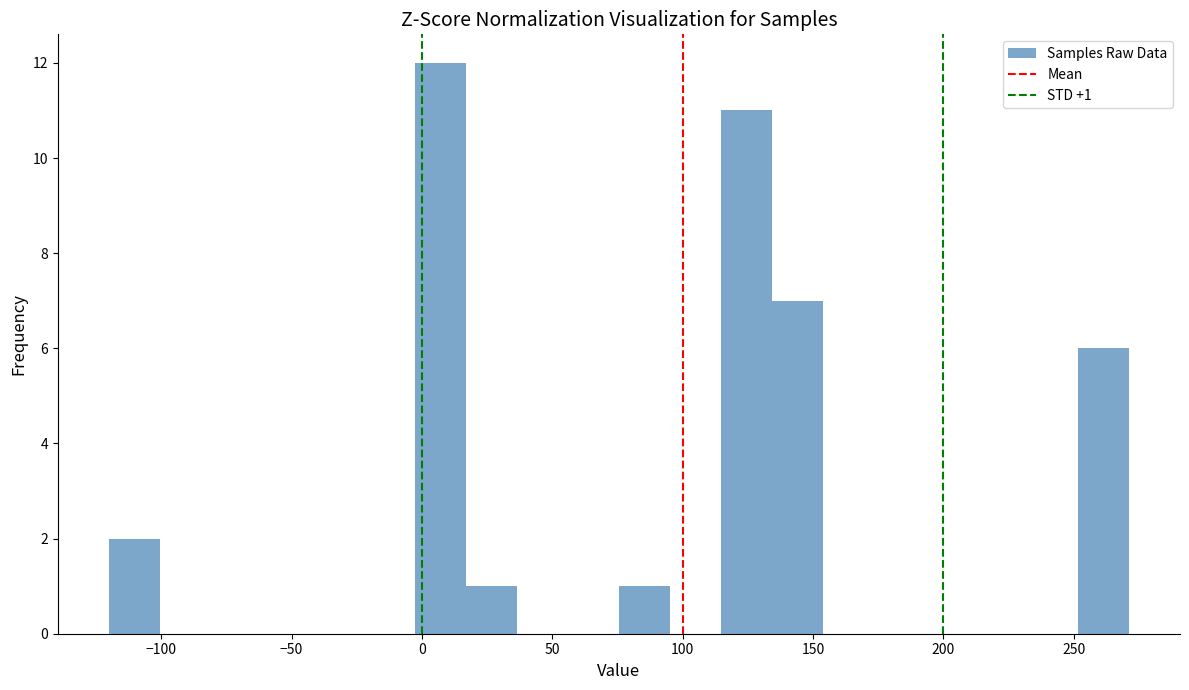

Around what value on the x-axis is the tallest bar? Give the approximate position of its centre, as read against the axis.

5